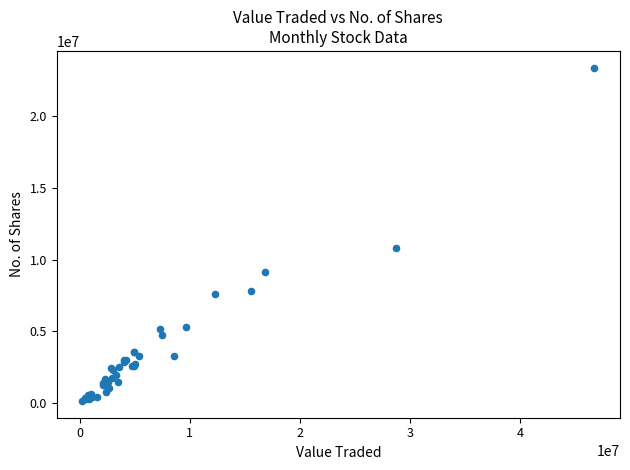

What Y value in the scatter plot is closest to 11764730?

10808449